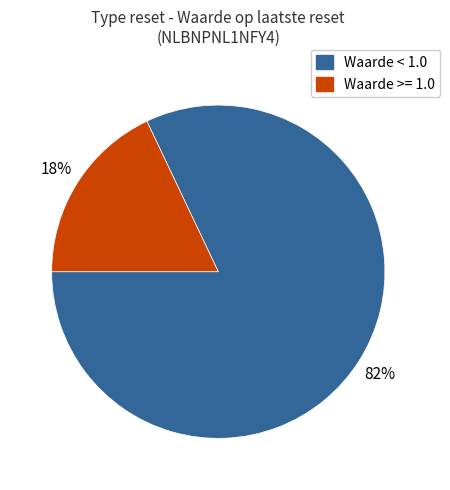

Does any single category account for the majority?

Yes